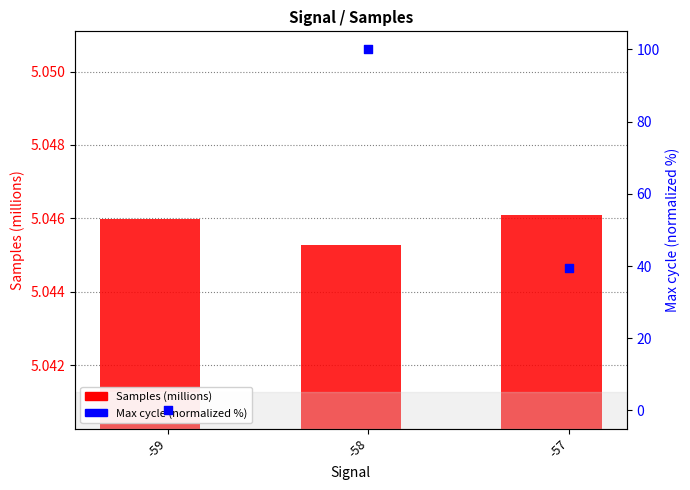

Which series contains the highest Y value?

Max_cycle (normalized)